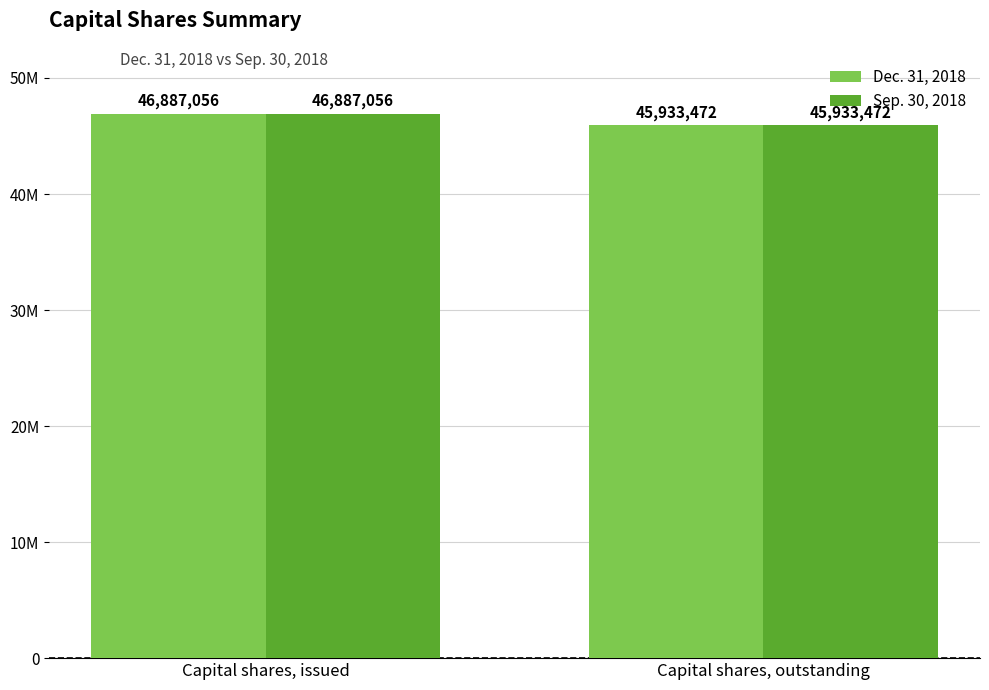

At how many categories does at least one series exceed 46670805?

1